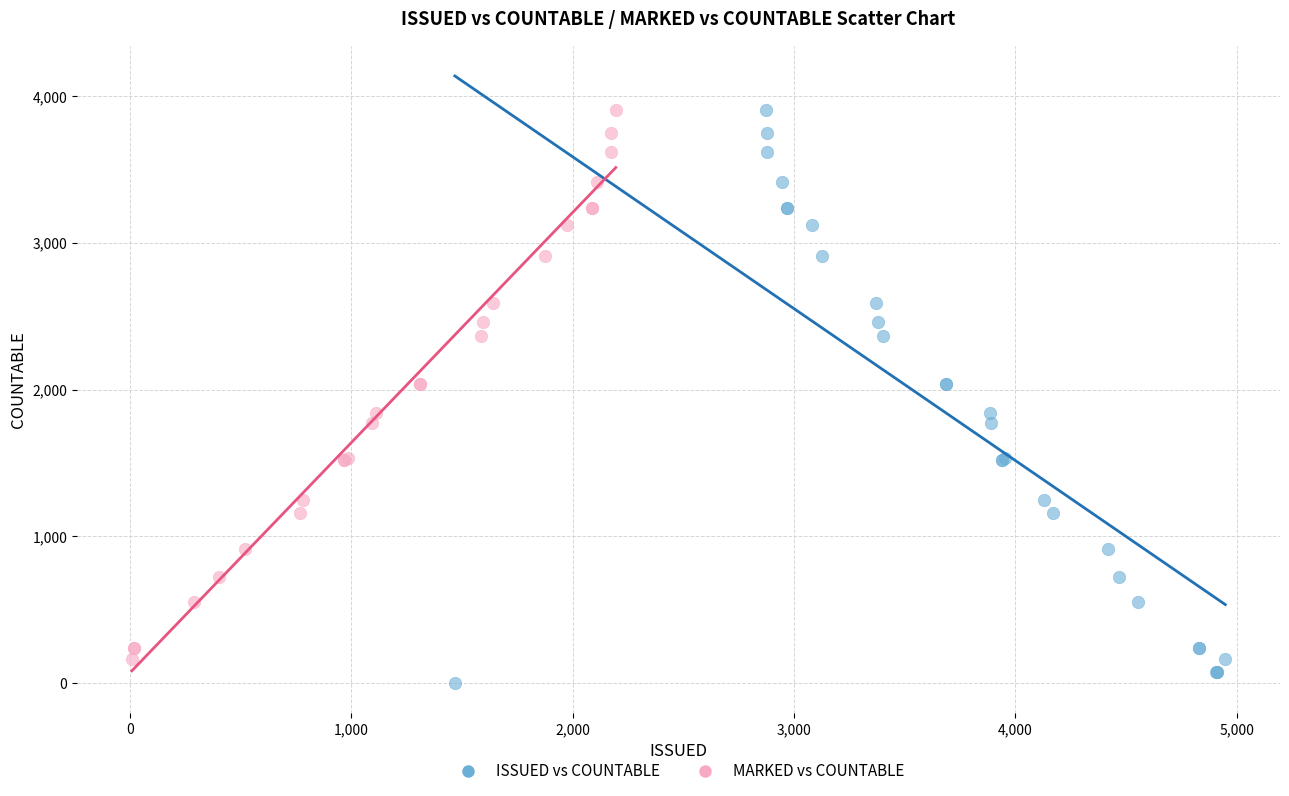

Which series has the largest Y range (max minus min)?

ISSUED vs COUNTABLE